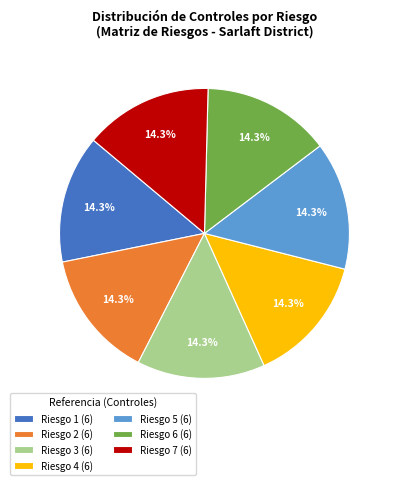

What is the total percentage of Riesgo 5 (6) and Riesgo 6 (6)?

28.6%